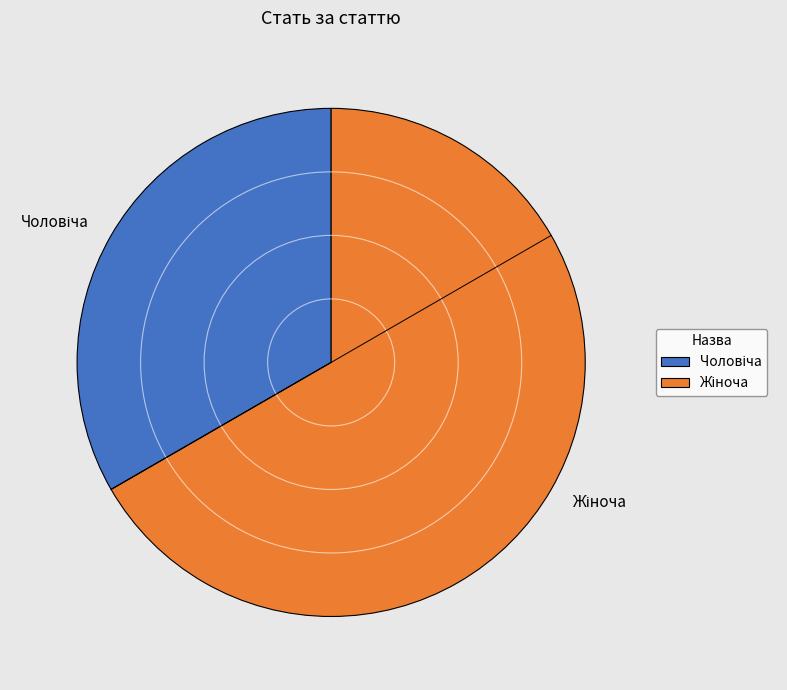

Does any single category account for the majority?

Yes